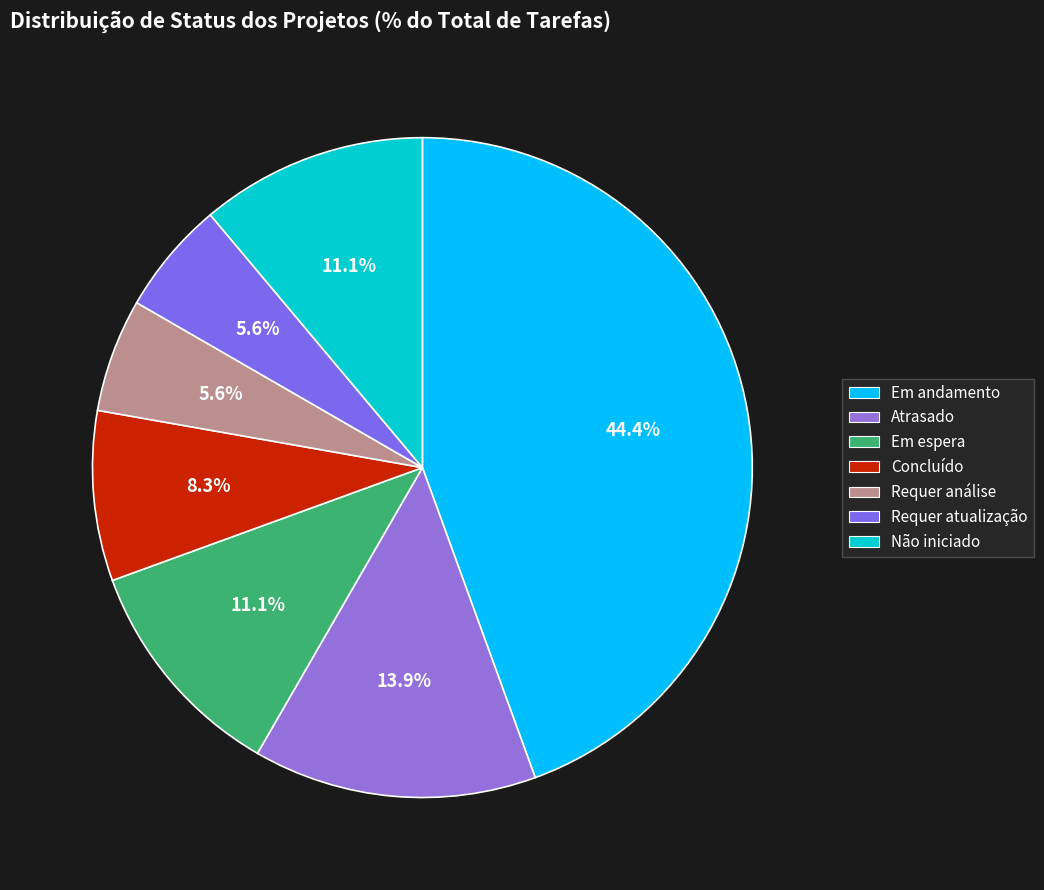

Is there any slice that represents more than half of the pie?

No